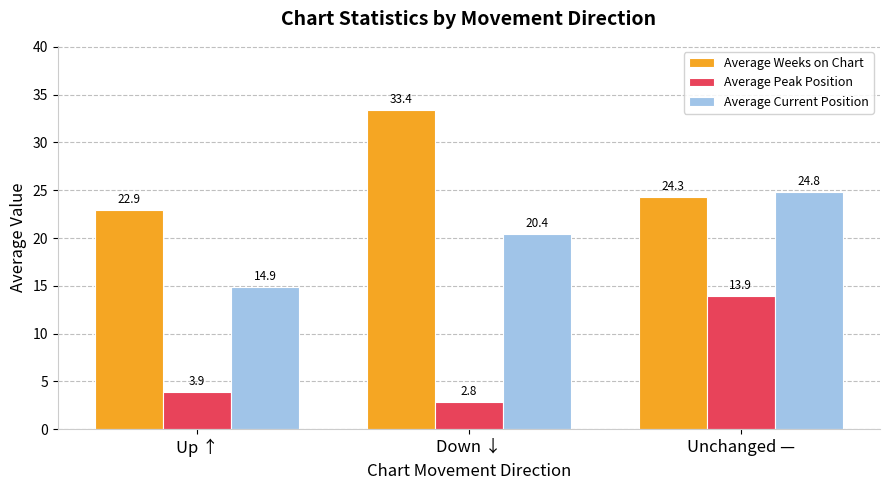

What are all the series names shown in the legend?

Average Weeks on Chart, Average Peak Position, Average Current Position